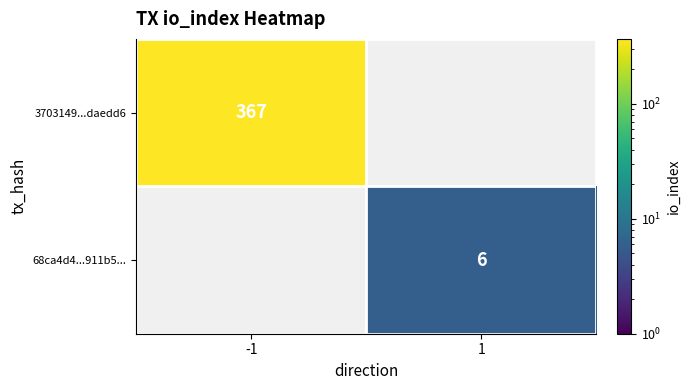

The 3703149...daedd6 series shows 573.4 at -1. True or false?

False